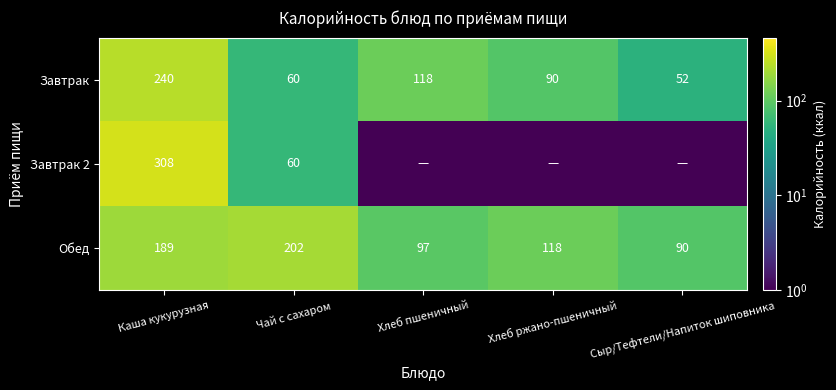

How many values in the Завтрак series are below 90?

2